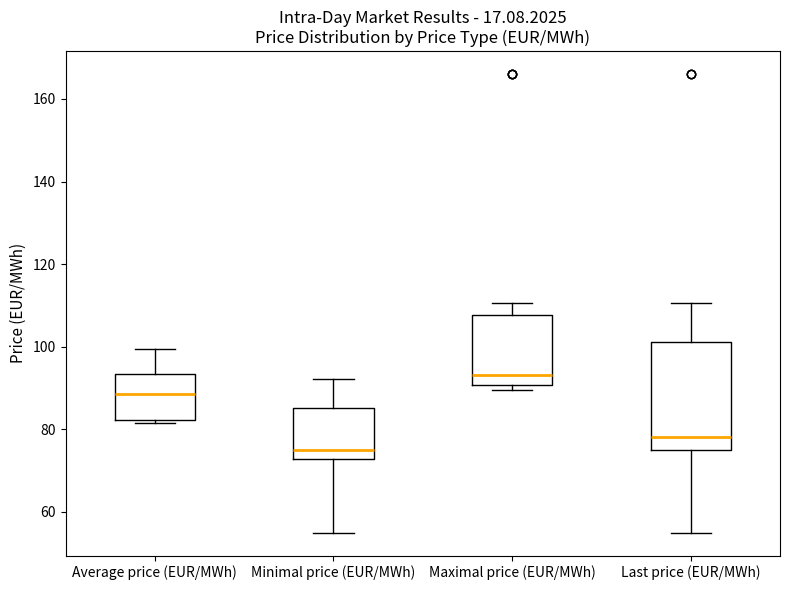

Where is the upper edge of the box for Maximal price (EUR/MWh) on the y-axis? The values are not printed on the chart, so give them approximately, as read against the axis.

108